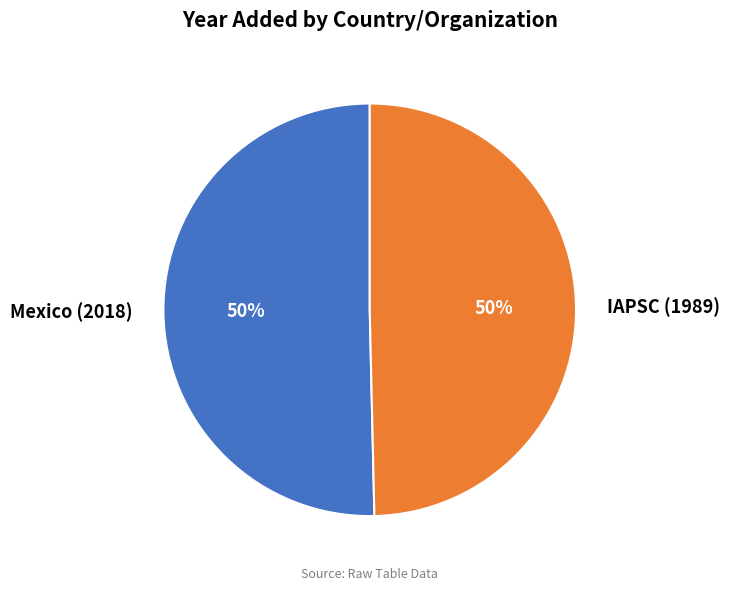

To the nearest percent, what is the average slice percentage?

50%